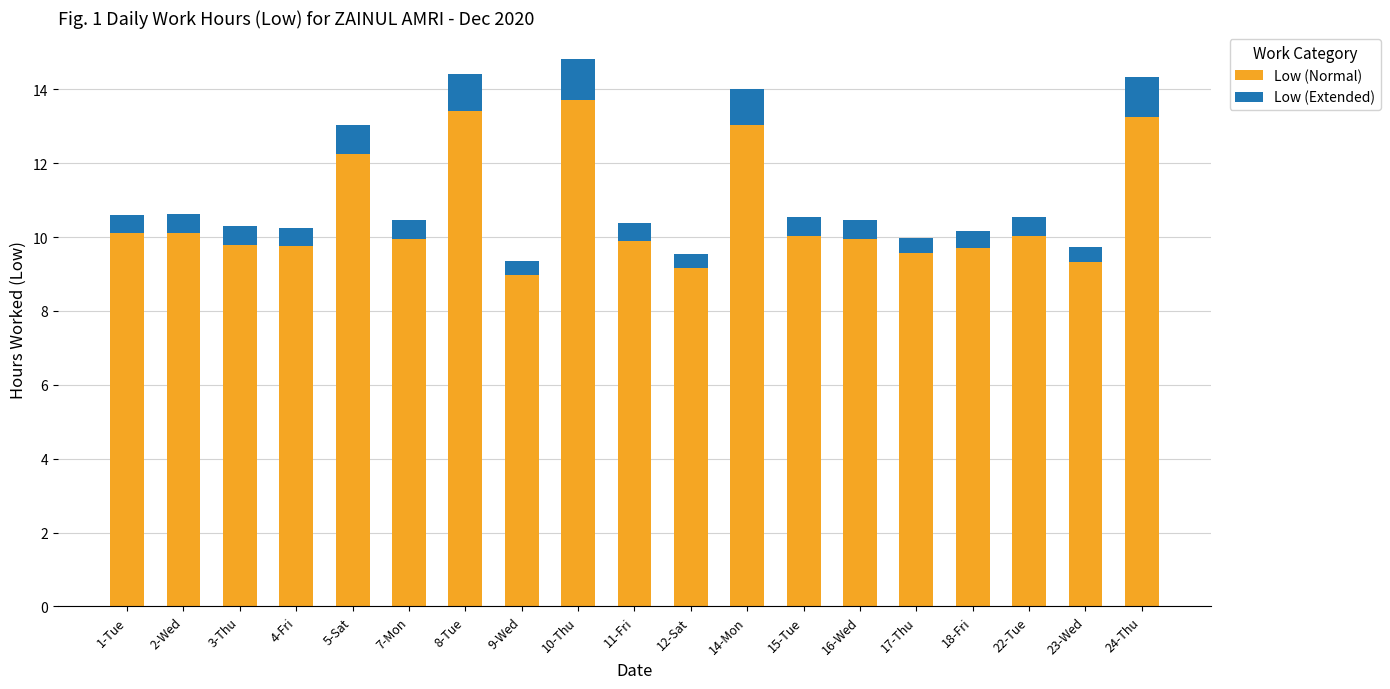

What is the average value of the Low (Normal) series?

10.6